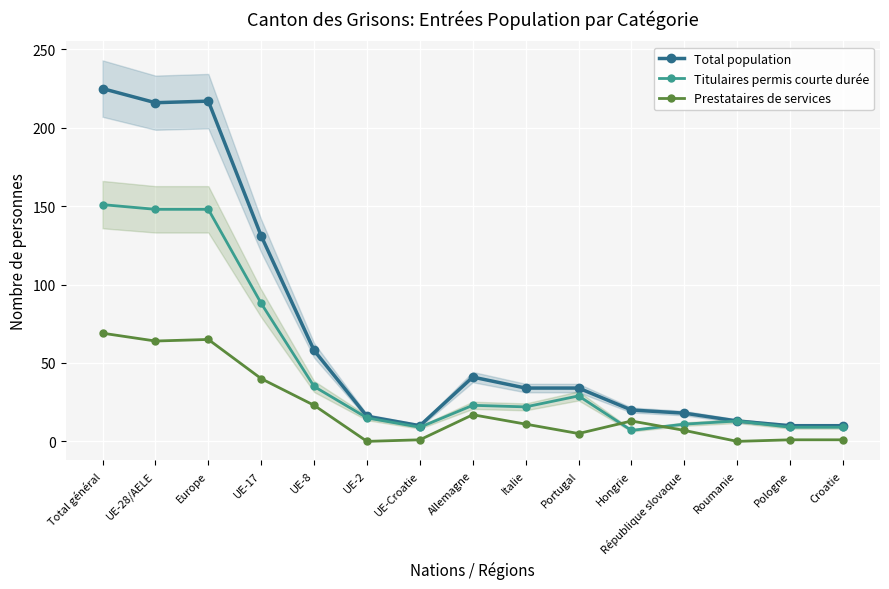

Is it true that Total population equals 216 at UE-28/AELE?

True